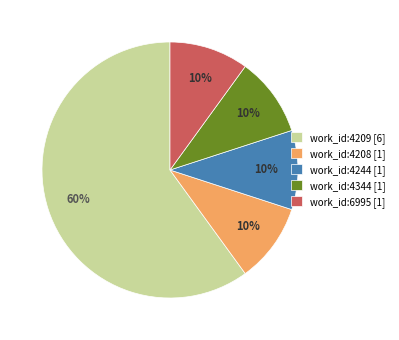

Is the sum of work_id:4209 [6] and work_id:4208 [1] greater than half?

Yes